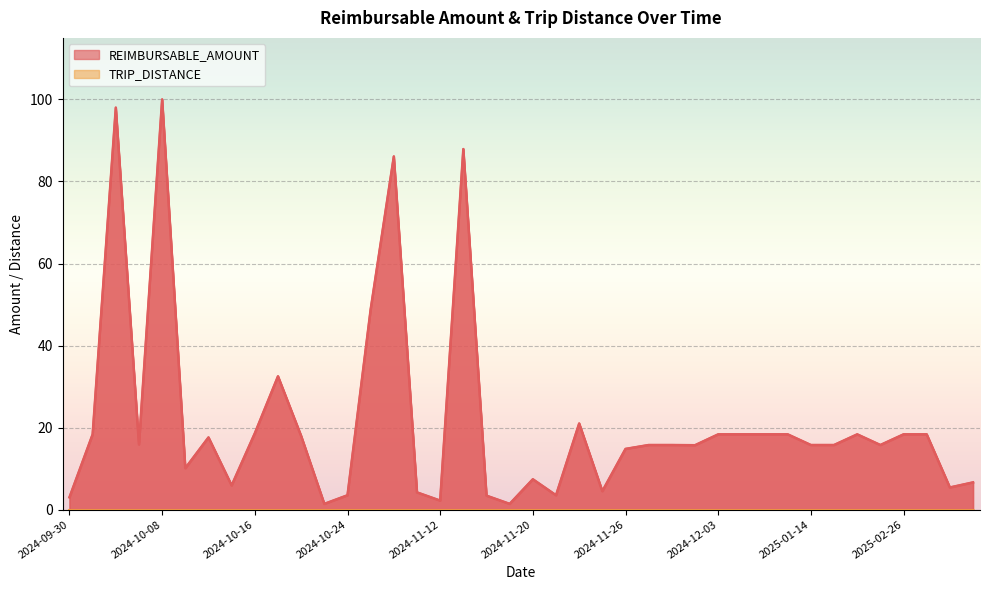

What is the label of the 34th point from the right?

2024-10-15